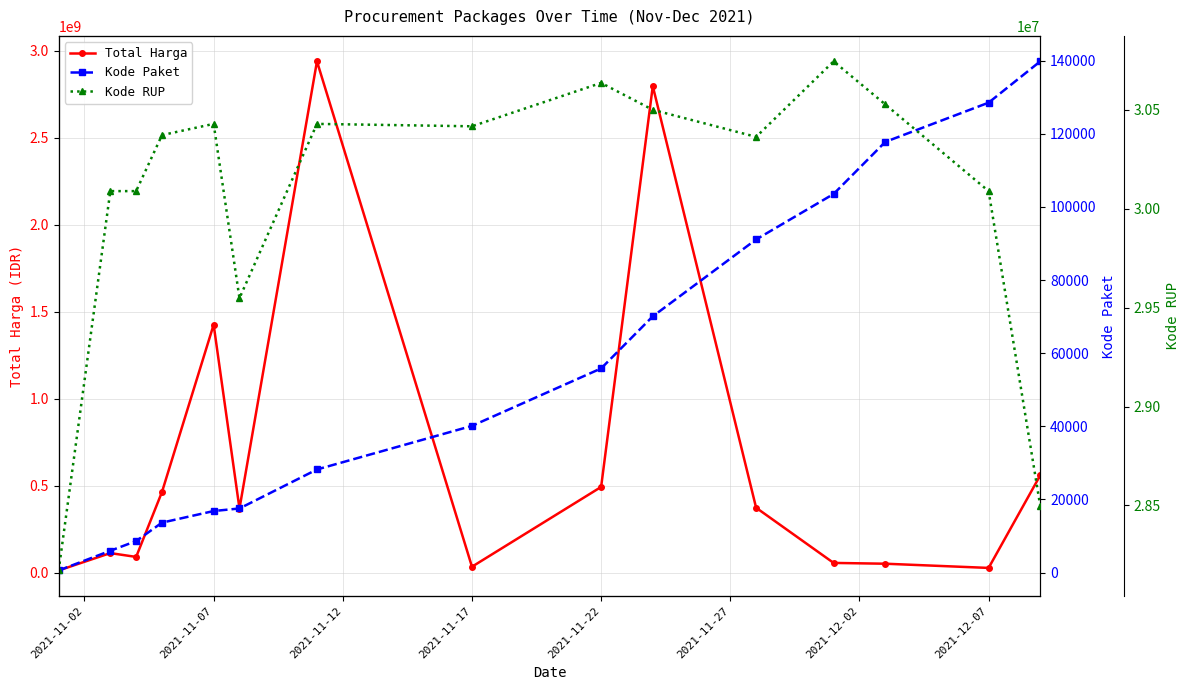

At which label is Total Harga closest to 1476310370?

2021-11-07